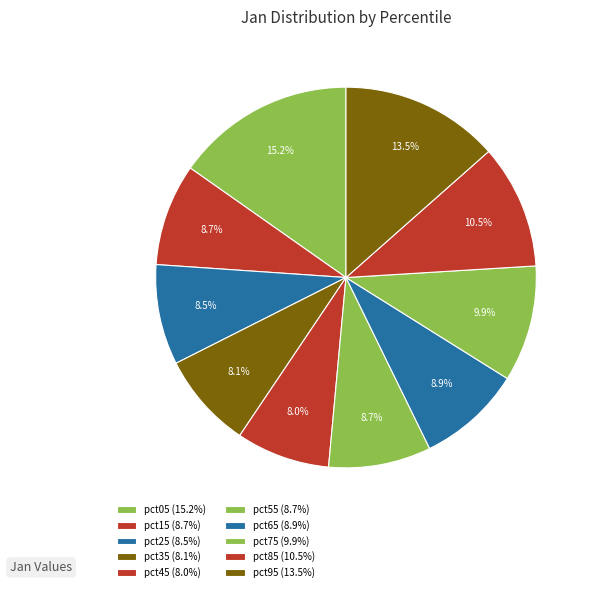

What percentage do pct25 and pct85 together represent?

19.1%